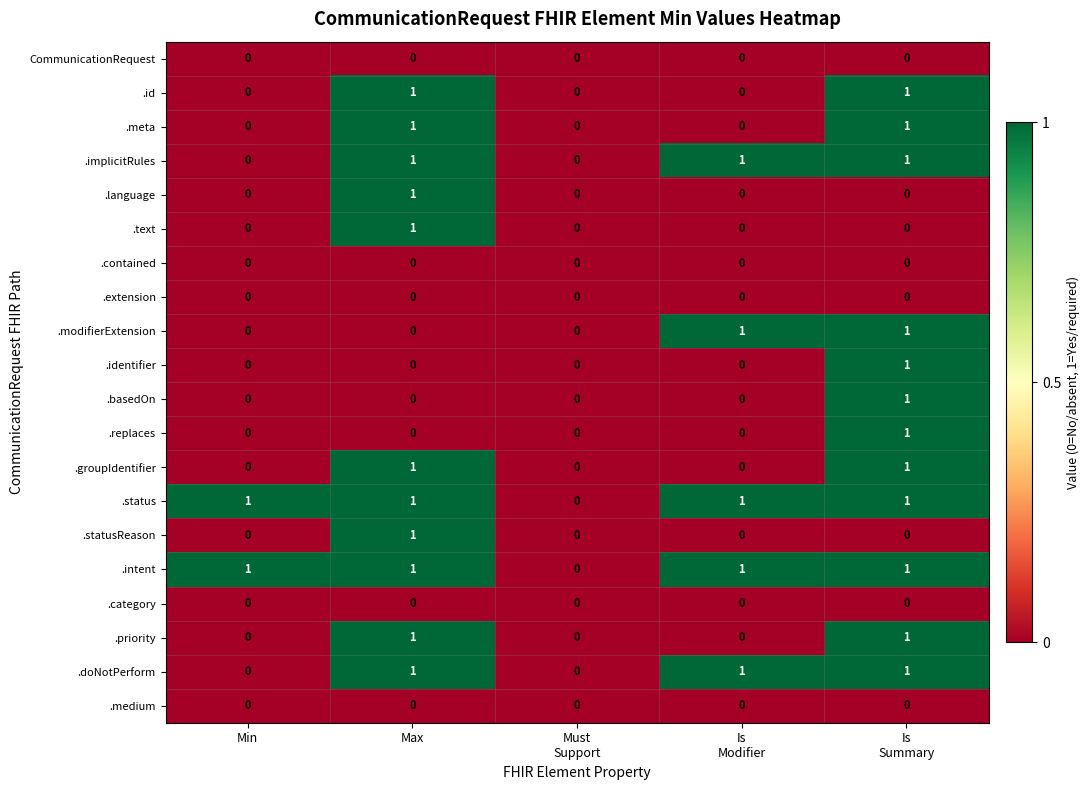

The value of .implicitRules at Max is 2. True or false?

False